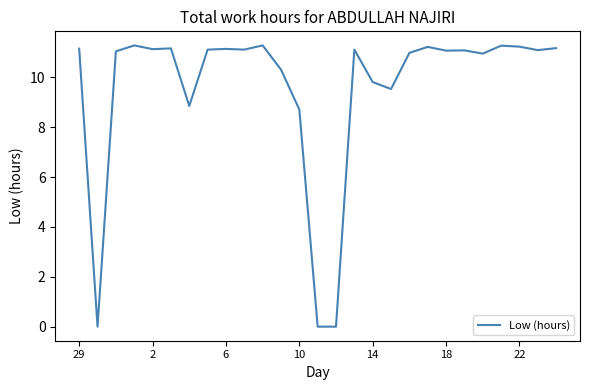

How many series are shown in this chart?

1